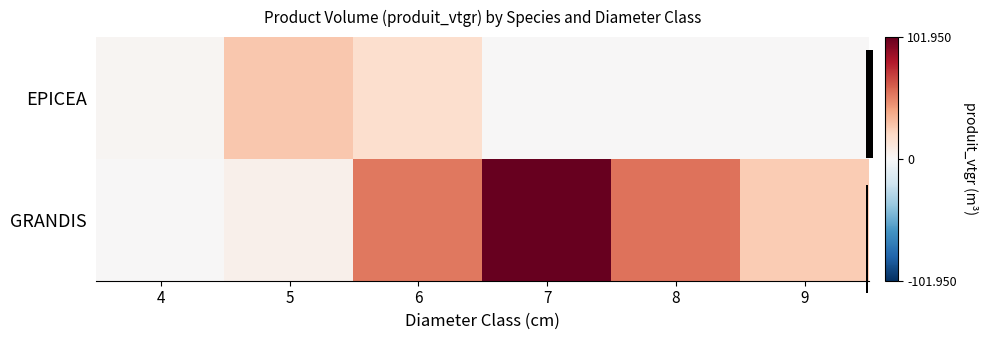

What is the difference between the second highest and second lowest values in the GRANDIS series?

50.0